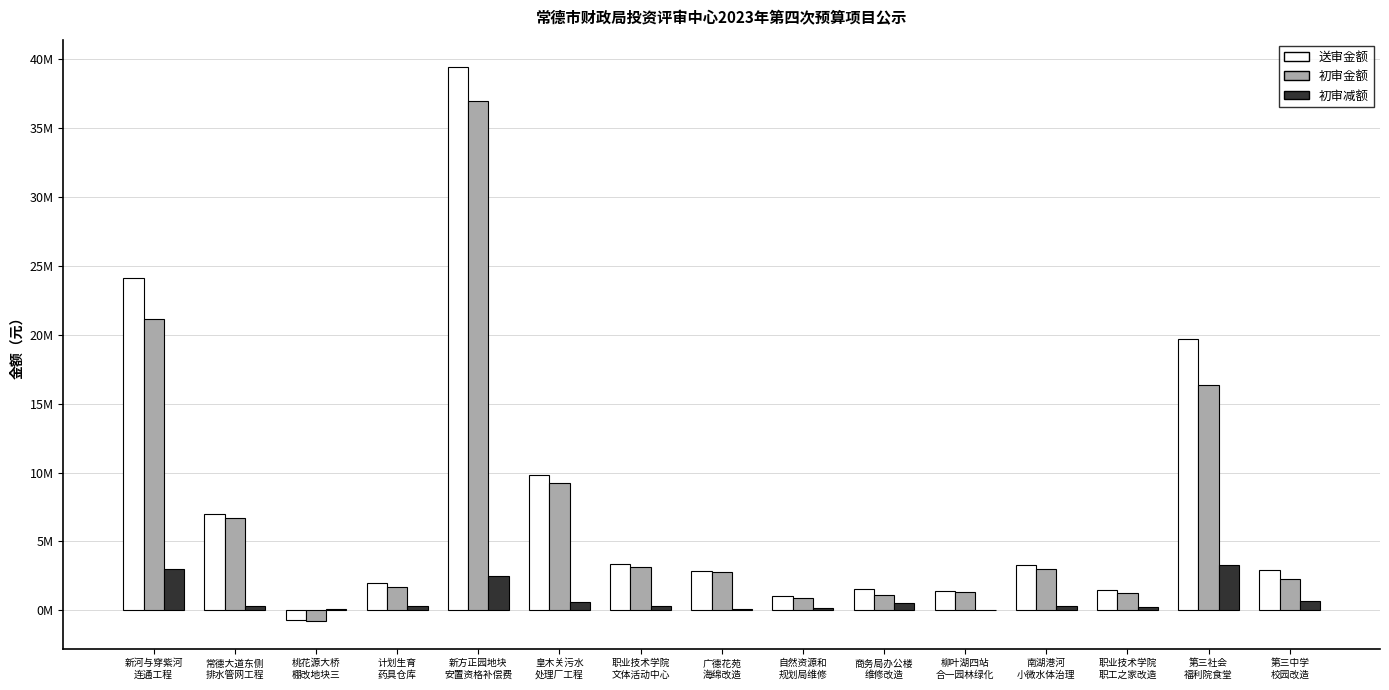

What is the label of the 14th bar from the right?

常德大道东侧
排水管网工程